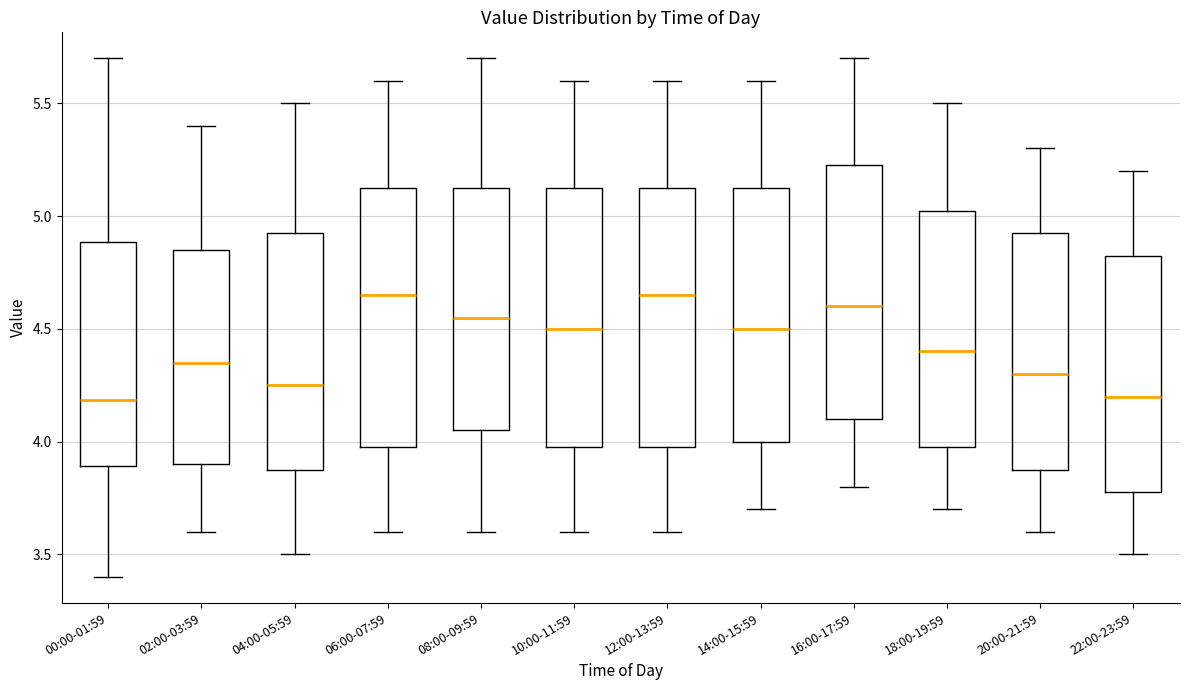

Where is the lower edge of the box for 10:00-11:59 on the y-axis? The values are not printed on the chart, so give them approximately, as read against the axis.

4.00